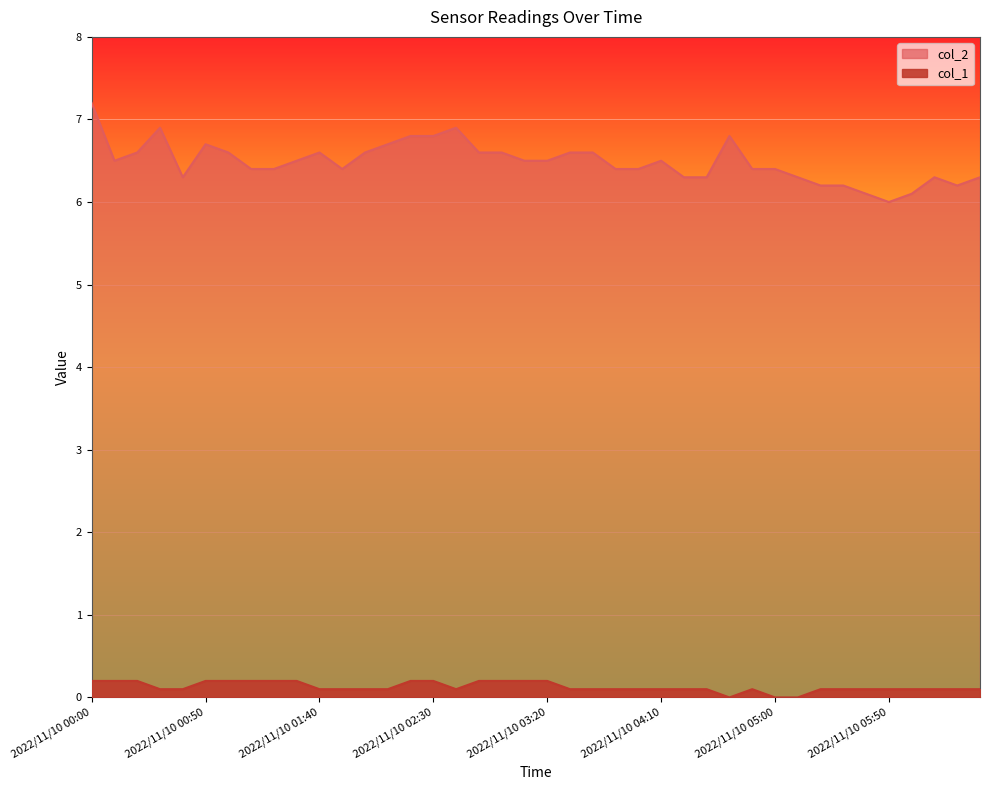

How many lines are shown in the chart?

2